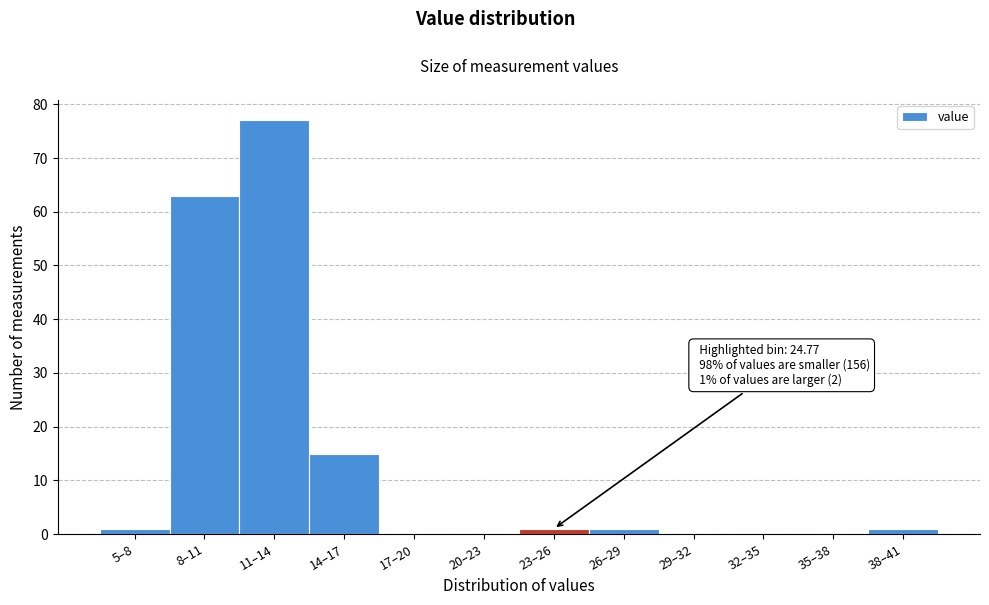

Reading left to right, list all the values displayed in this chart.

5–8=1	8–11=63	11–14=77	14–17=15	17–20=0	20–23=0	23–26=1	26–29=1	29–32=0	32–35=0	35–38=0	38–41=1